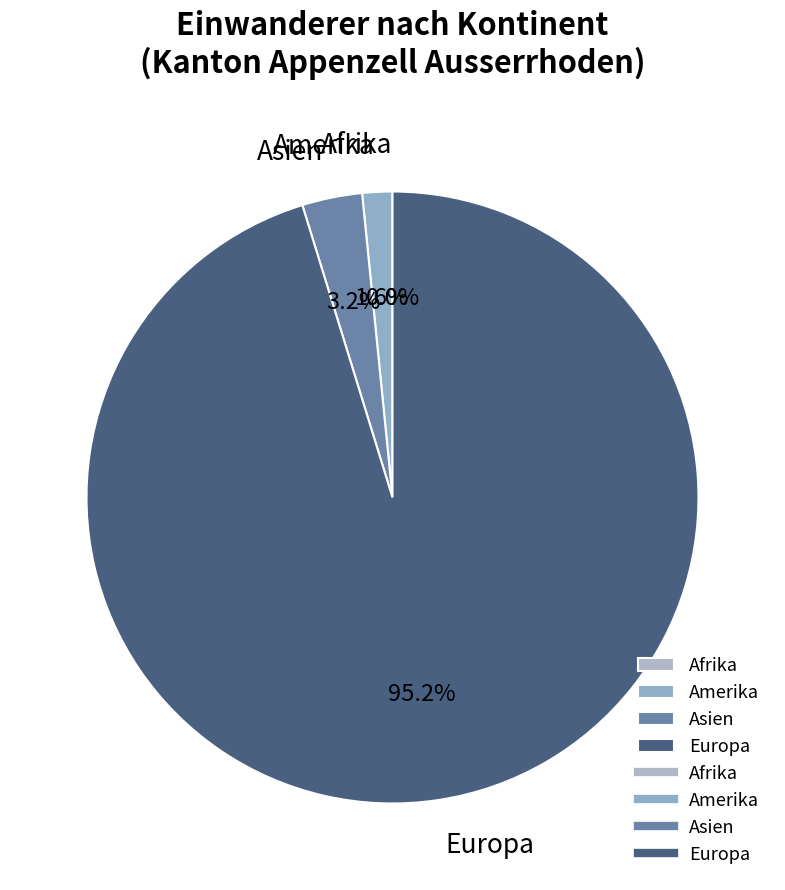

What percentage is the Asien slice, to the nearest percent?

3%